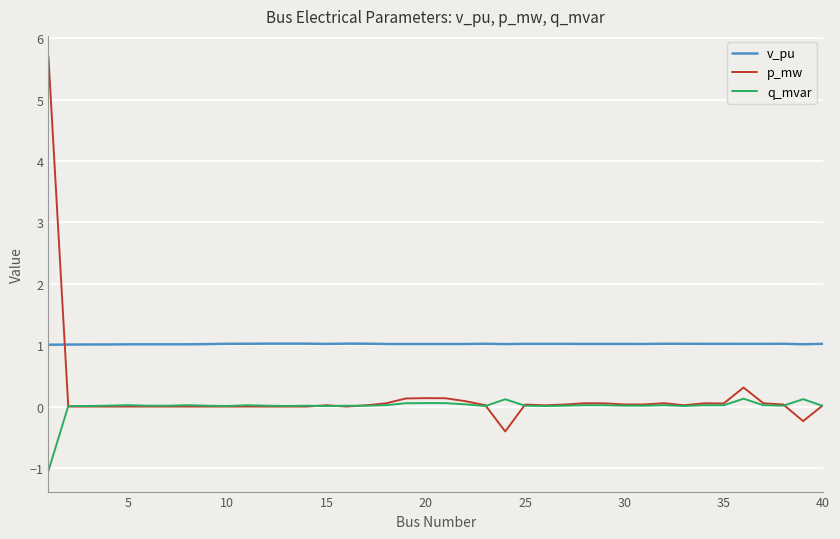

Which series has the largest range (max minus min)?

p_mw